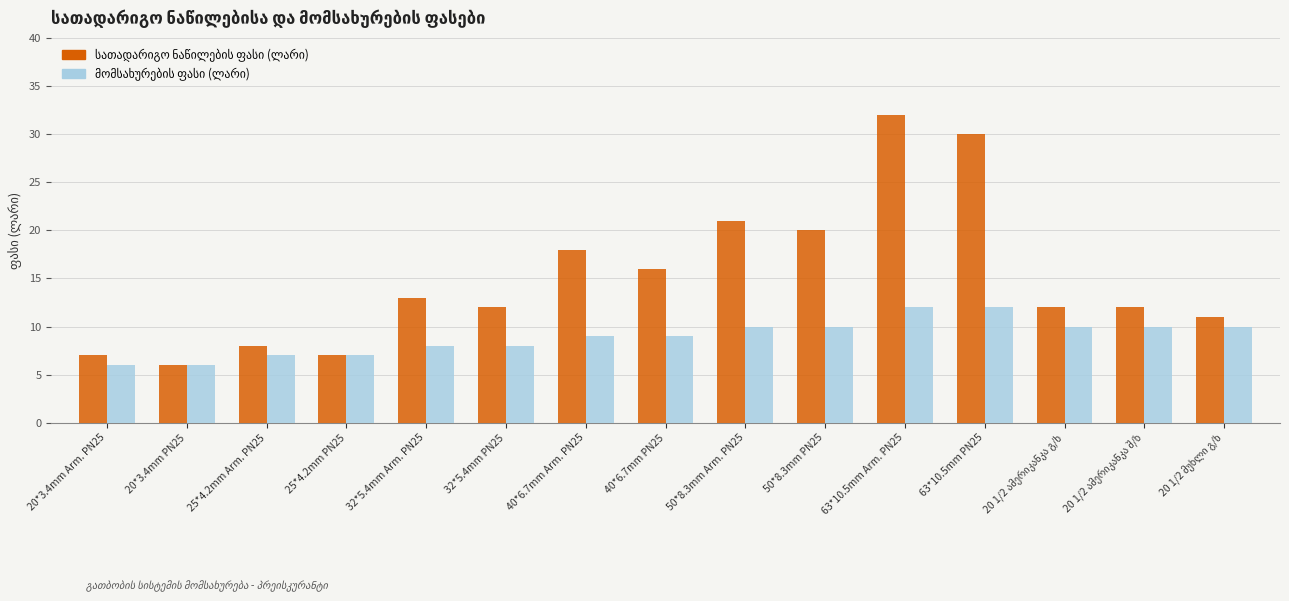

At which category does the chart reach its peak across all series?

63*10.5mm Arm. PN25